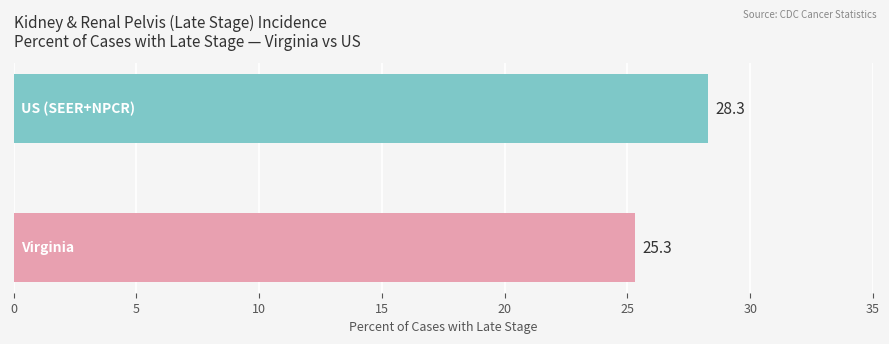

Reading bottom to top, extract all data points from this chart.

25.3	28.3